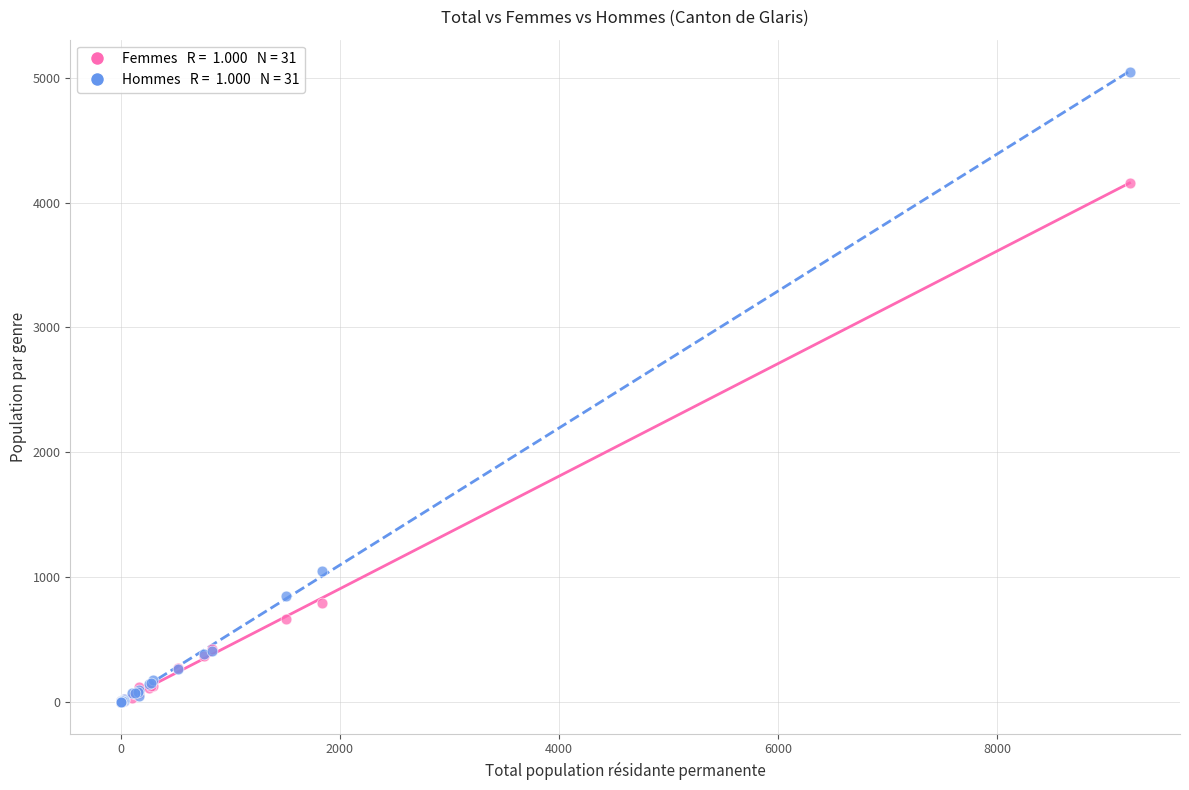

Across all series, what Y value is closest to 2524?

1046